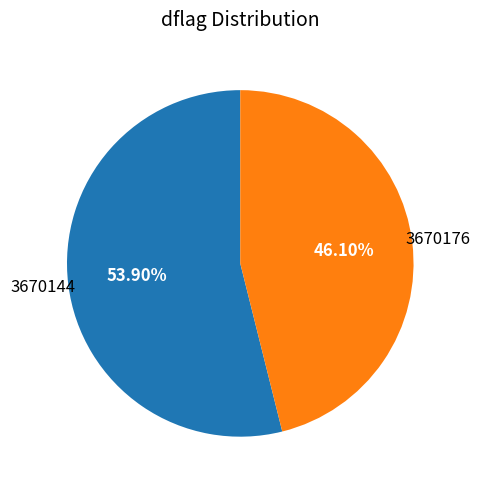

Which category has the smallest portion of the pie?

3670176